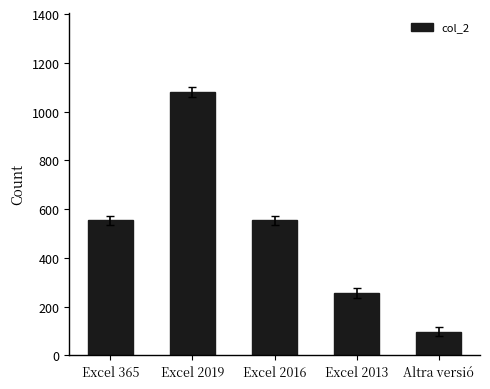

What position from the left is Excel 2013?

4